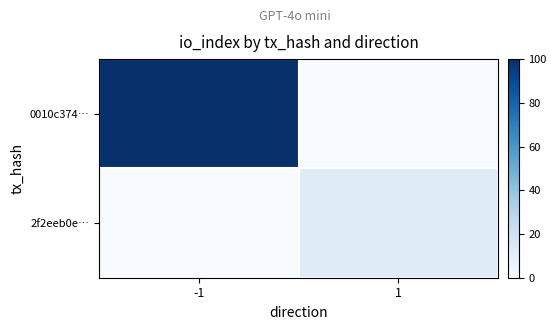

Reading left to right, what are all the values shown in this chart?

0010c374…: -1=100	1=0
2f2eeb0e…: -1=0	1=12